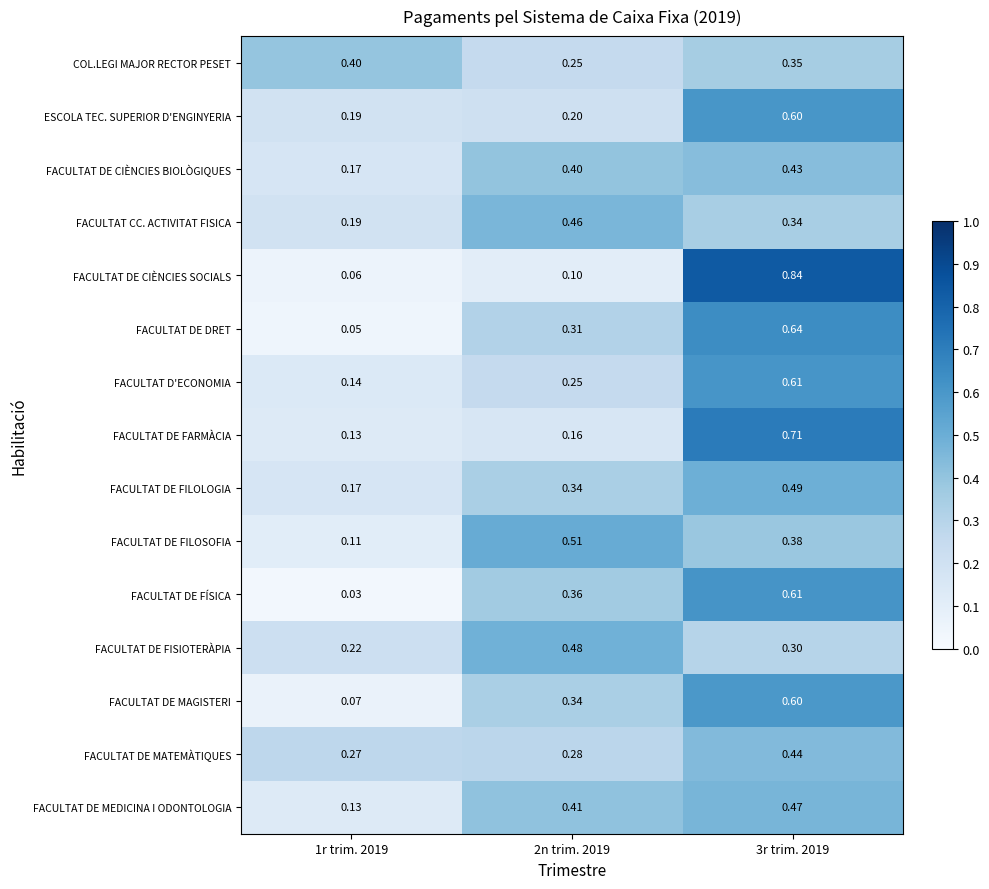

Is the value of FACULTAT DE FILOLOGIA at 1r trim. 2019 greater than the value of FACULTAT DE MAGISTERI at 2n trim. 2019?

No